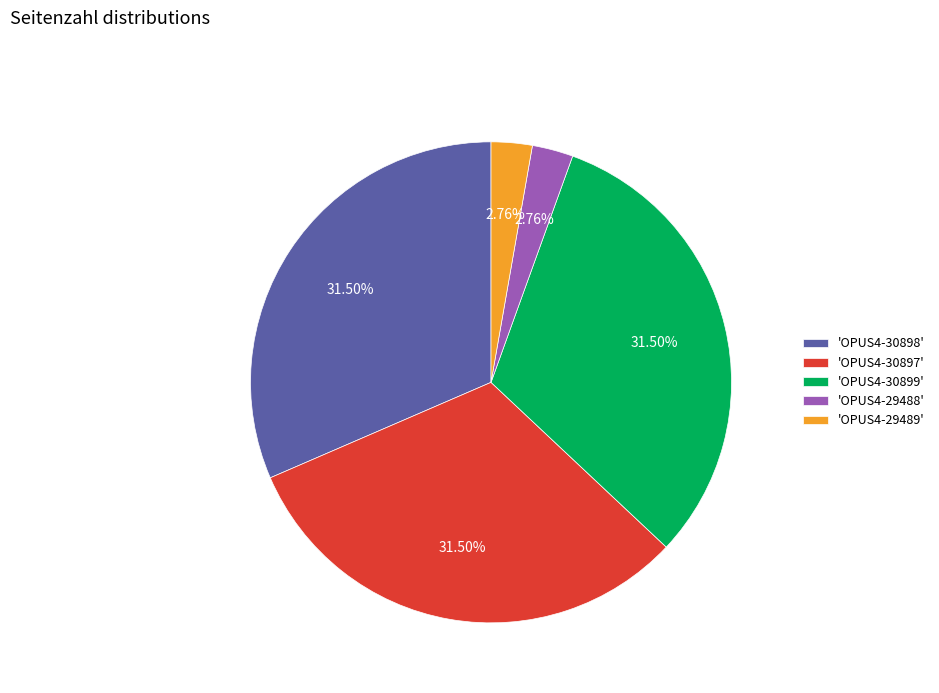

Is 'OPUS4-30899' the majority of the pie?

No